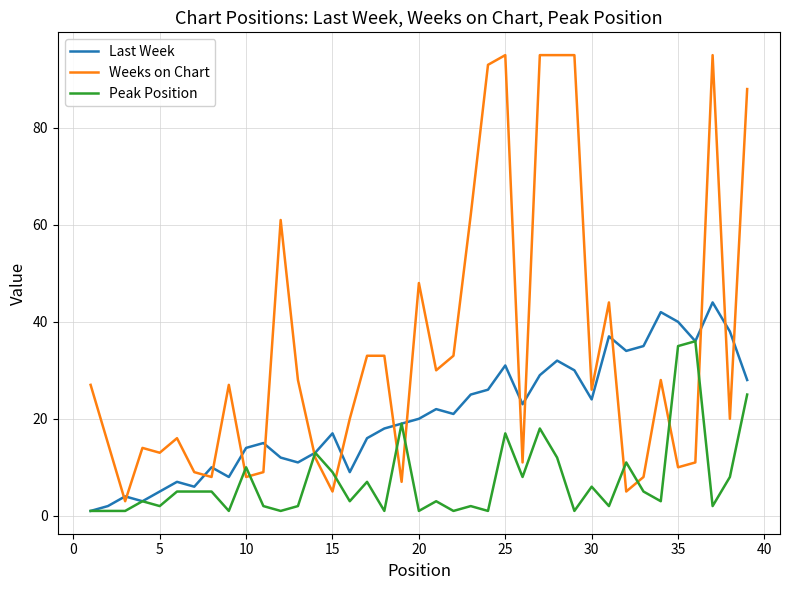

Which series has the widest spread of values?

Weeks on Chart